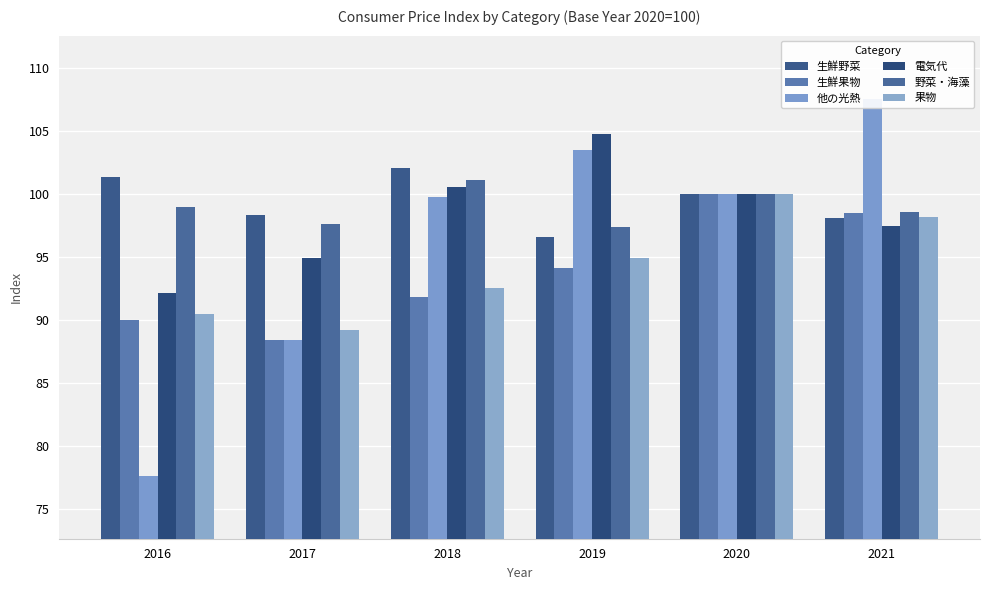

List the series in order of their peak value, lowest first.

生鮮果物, 果物, 野菜・海藻, 生鮮野菜, 電気代, 他の光熱